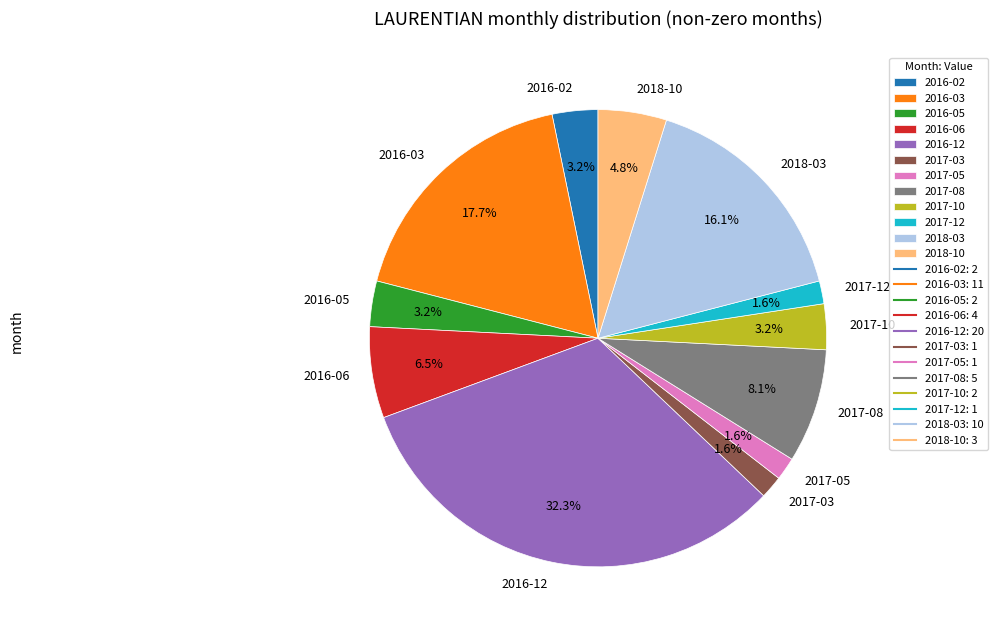

Which has a higher value, 2017-08 or 2016-03?

2016-03